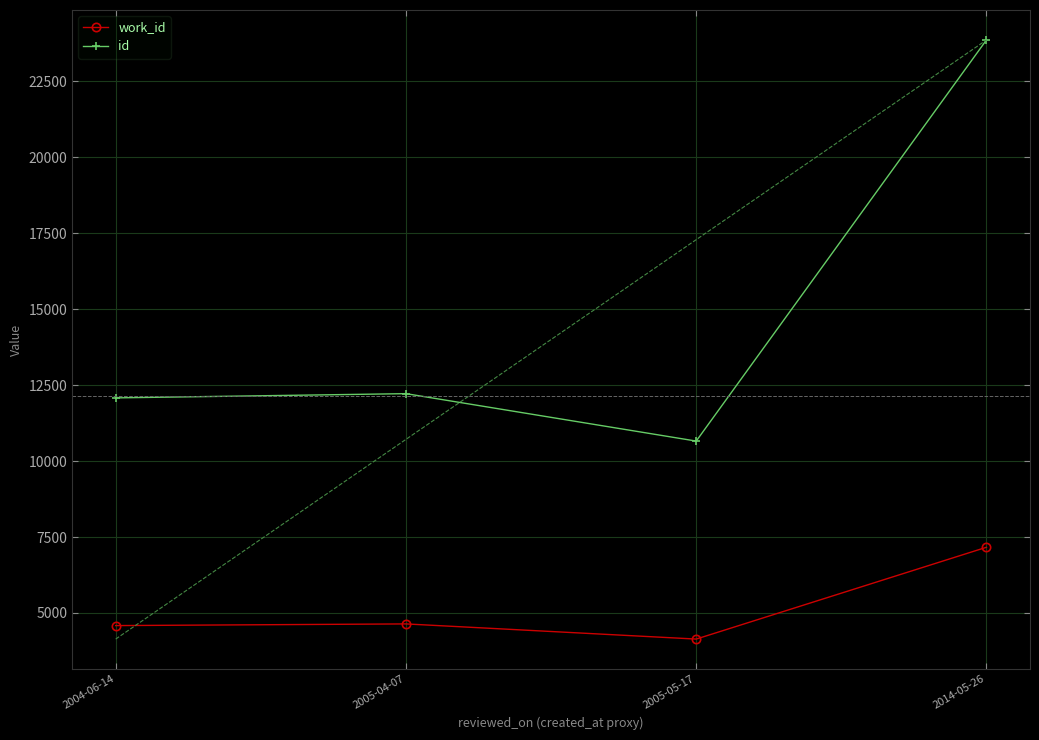

At which category does the chart reach its minimum across all series?

2005-05-17